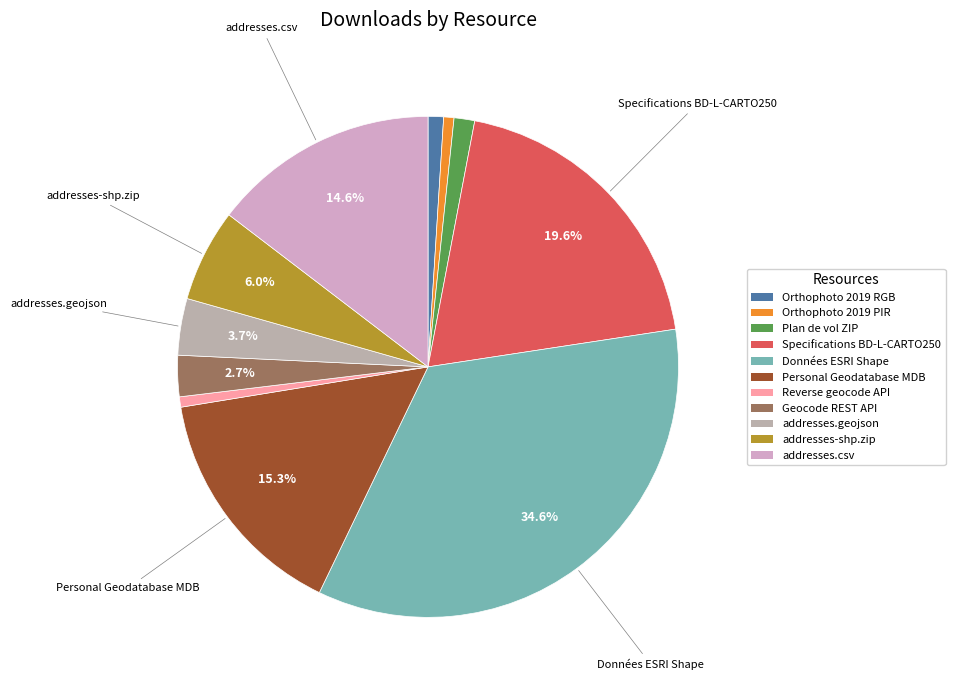

What is the ratio of the value at Specifications BD-L-CARTO250 to the value at addresses-shp.zip?

3.3